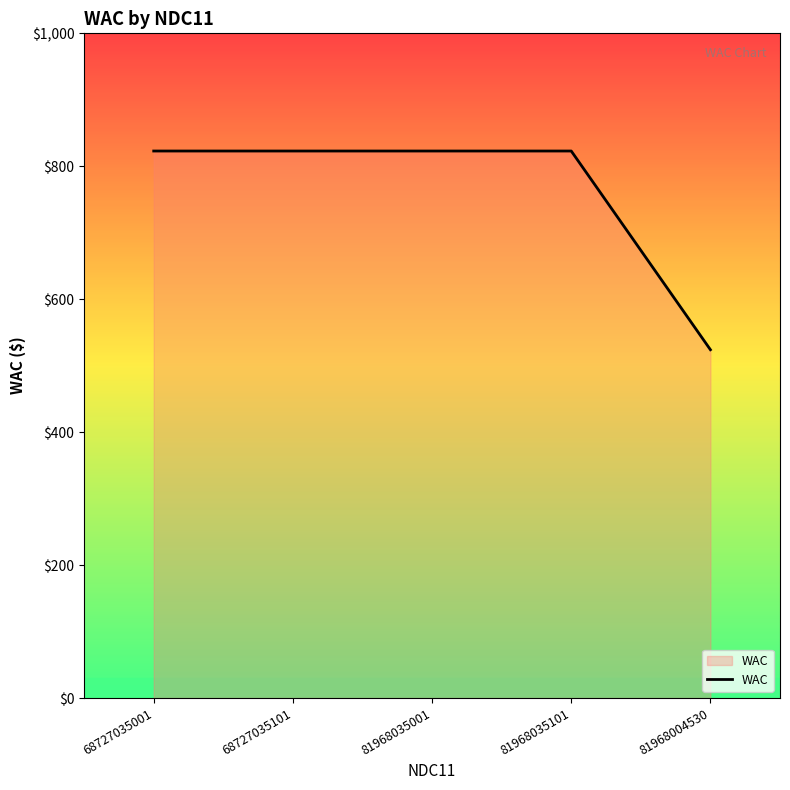

At which label does the data first exceed 822?

68727035001